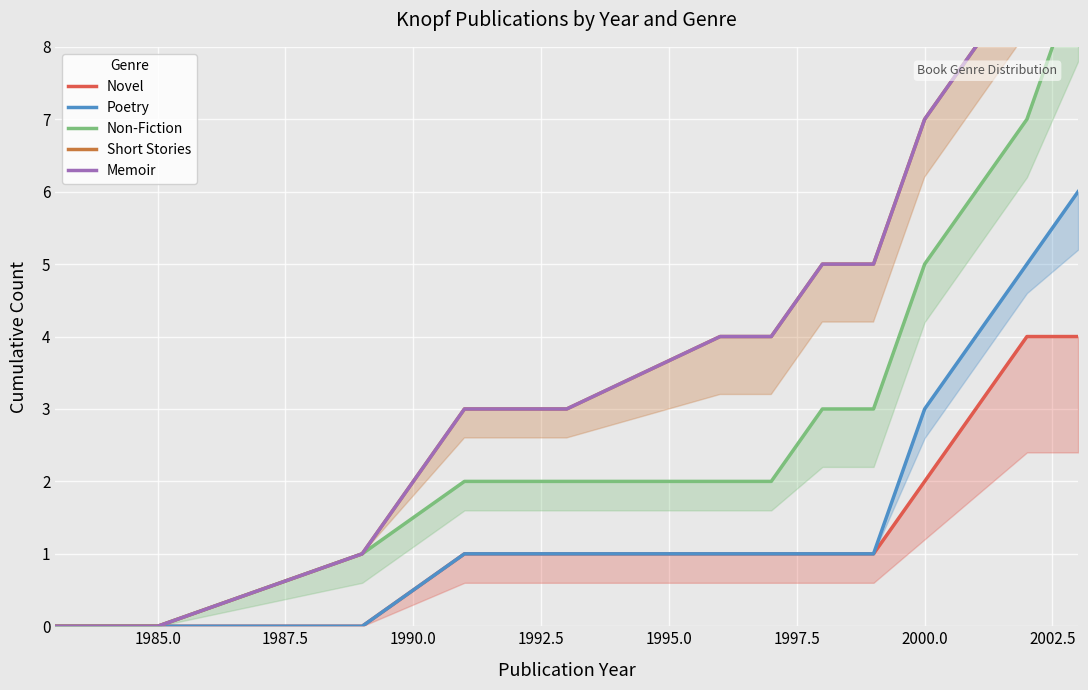

Which series has the largest total across all categories?

Memoir